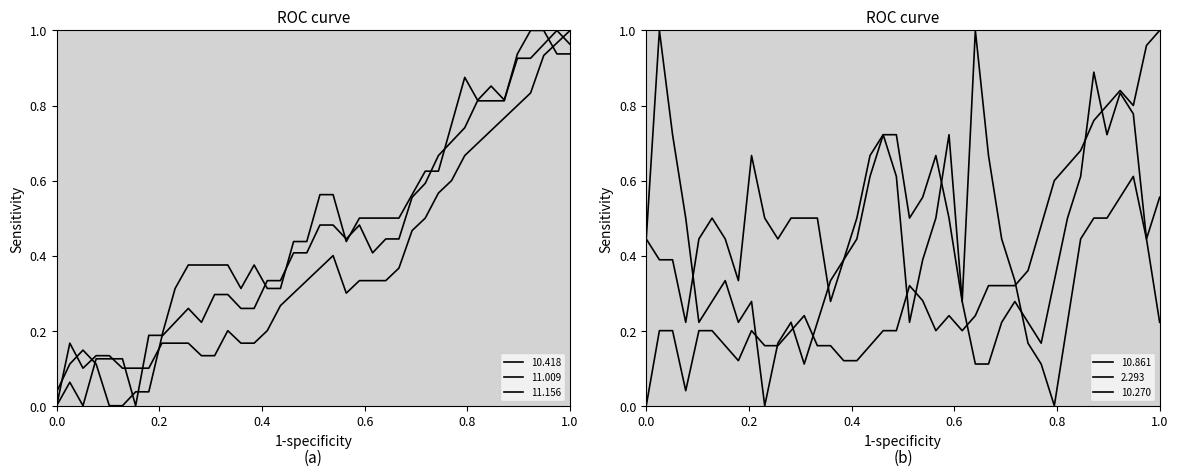

What are all the series names shown in the legend?

10.418, 11.009, 11.156, 10.861, 2.293, 10.270